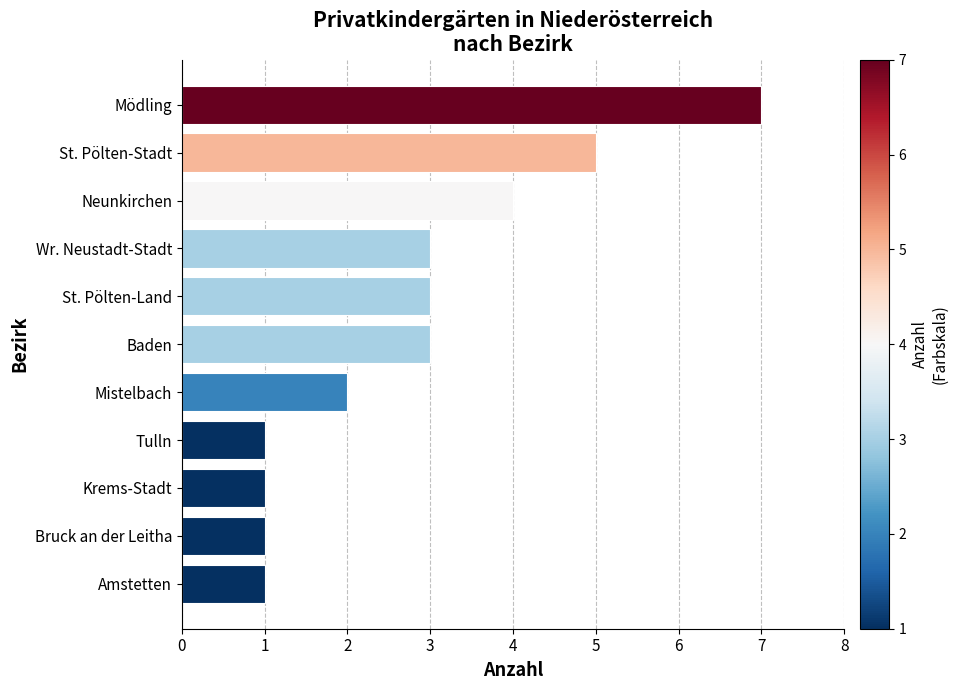

Approximately how many times larger is the value at Mistelbach compared to Krems-Stadt?

2.0